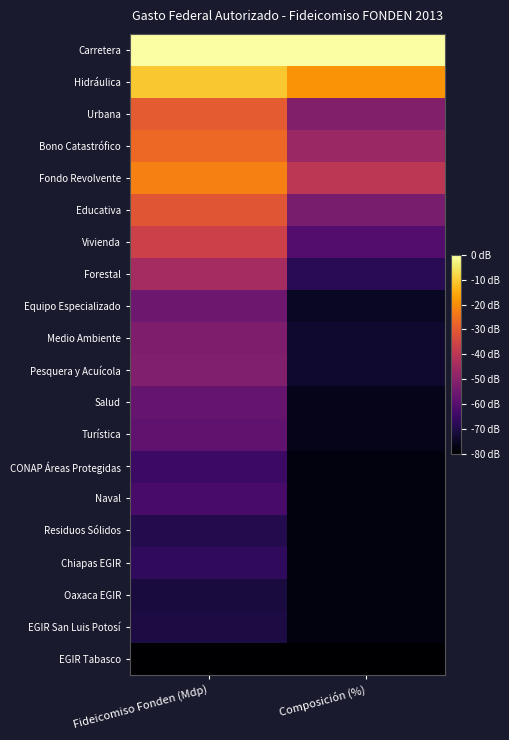

What is the spread (max minus min) of values at Fideicomiso Fonden (Mdp)?

1.0